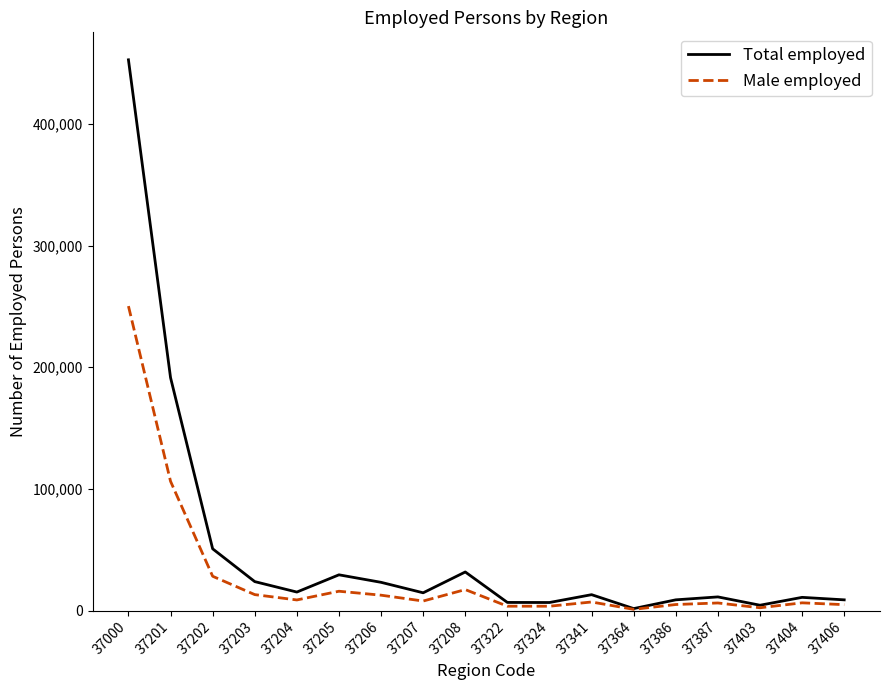

Which category has the highest value in the Total employed series?

37000